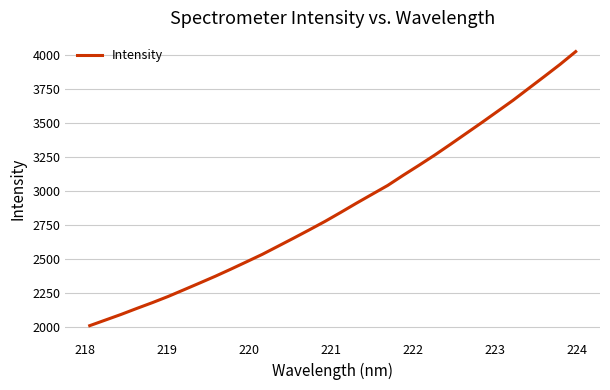

What is the difference between the maximum and minimum values?

2018.2